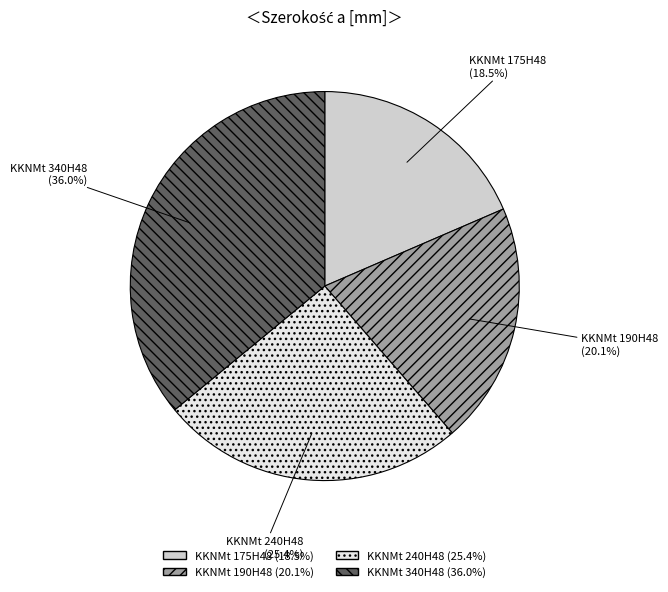

To the nearest percent, what is the difference between the KKNMt 240H48 and KKNMt 175H48 slice percentages?

7%